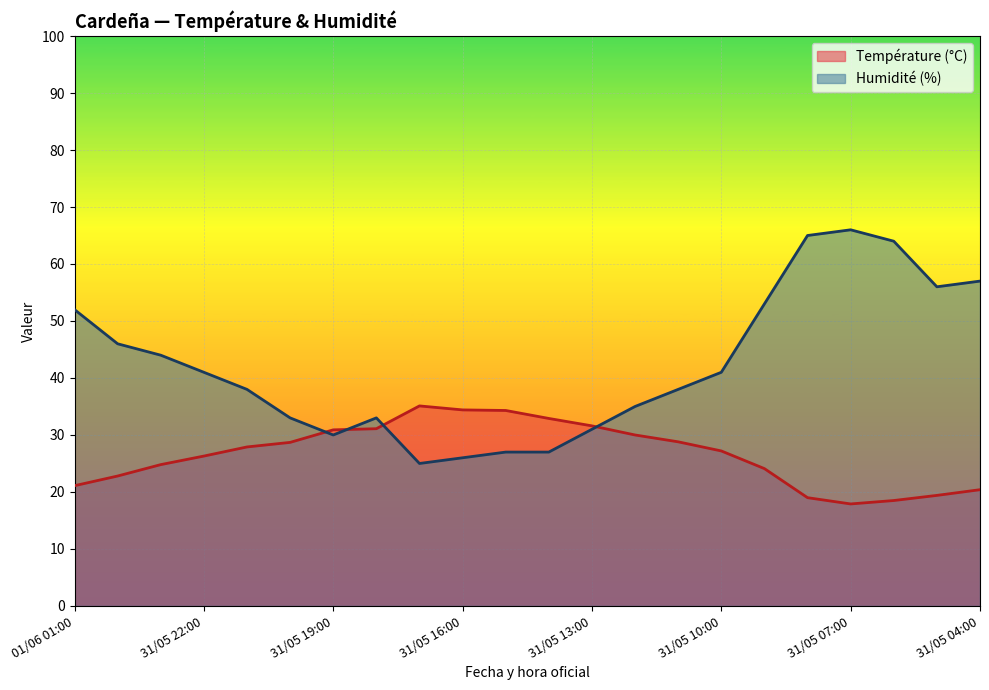

How many lines are shown in the chart?

2